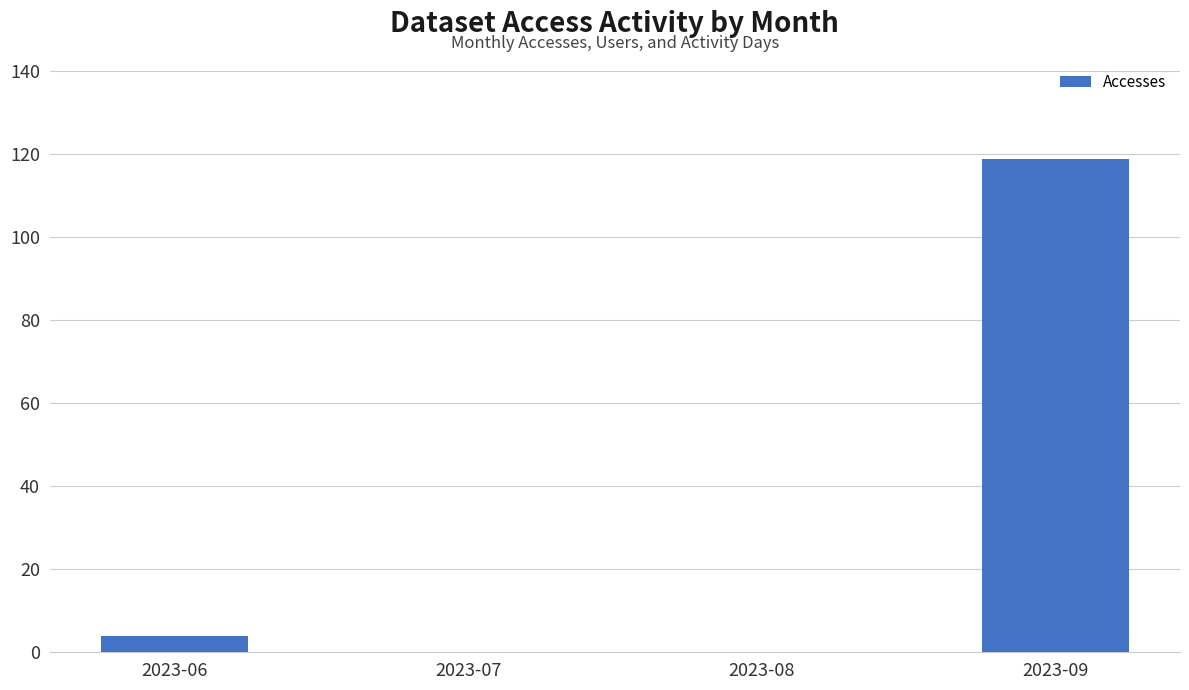

Which category has the highest value across all series?

2023-09